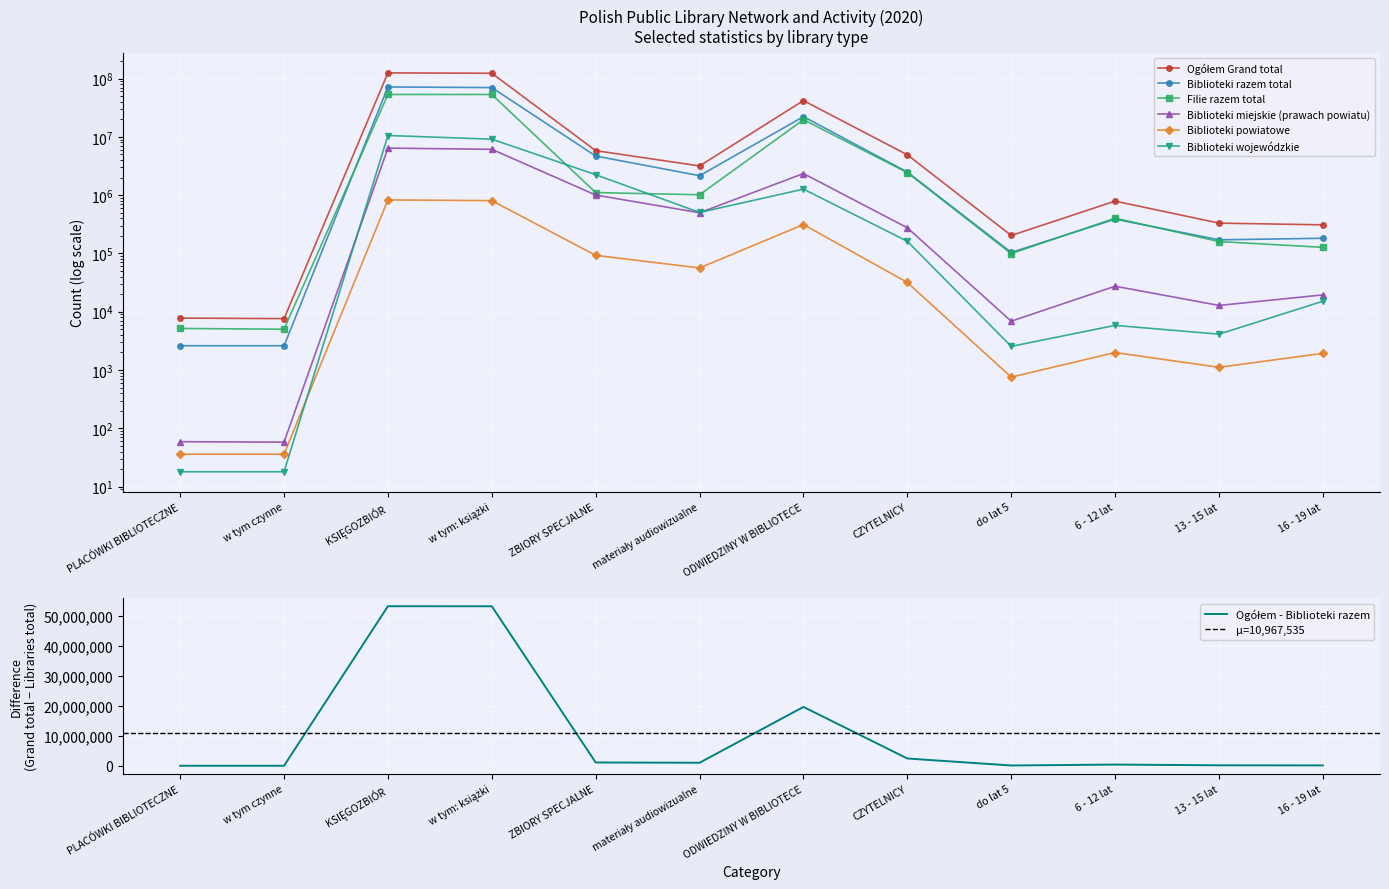

True or false: Ogółem Grand total and Filie razem total intersect in this chart.

False